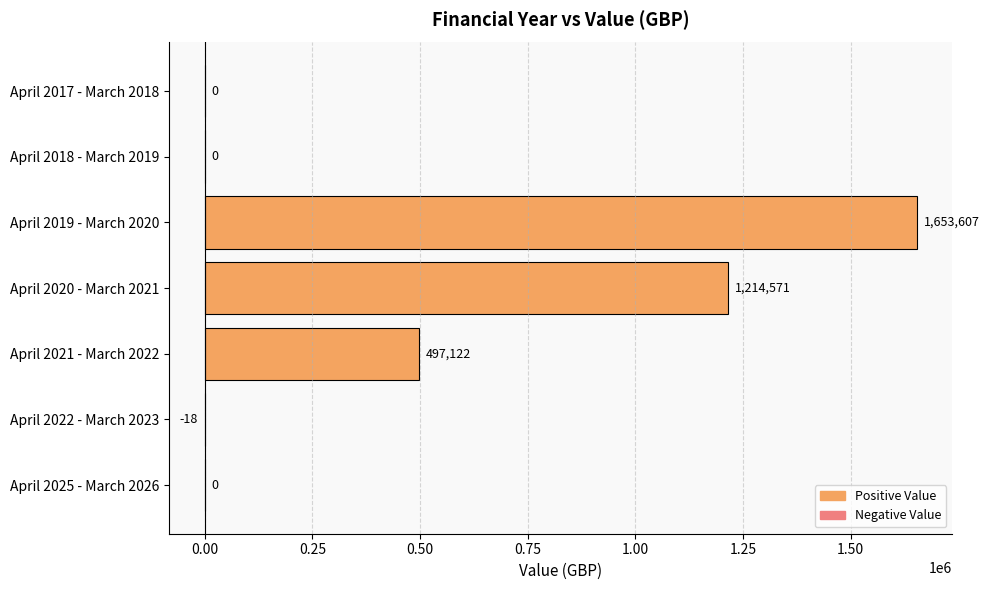

Is it true that the value at April 2019 - March 2020 is 1653607?

True